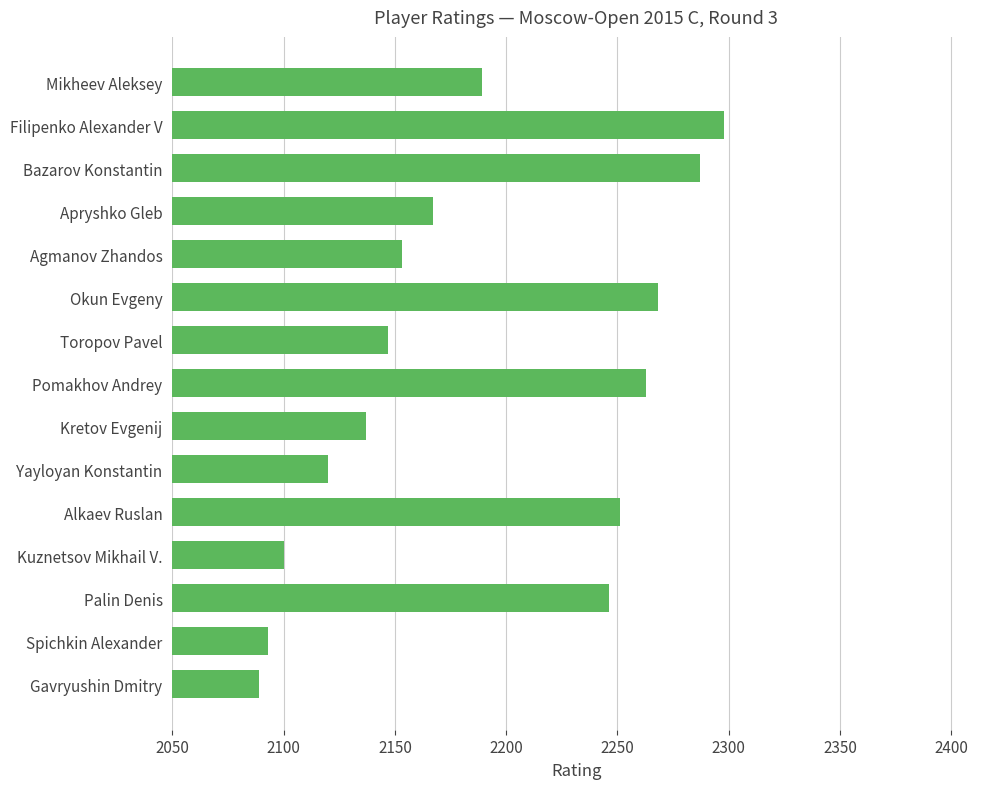

What is the change in value from Apryshko Gleb to Palin Denis?

+79